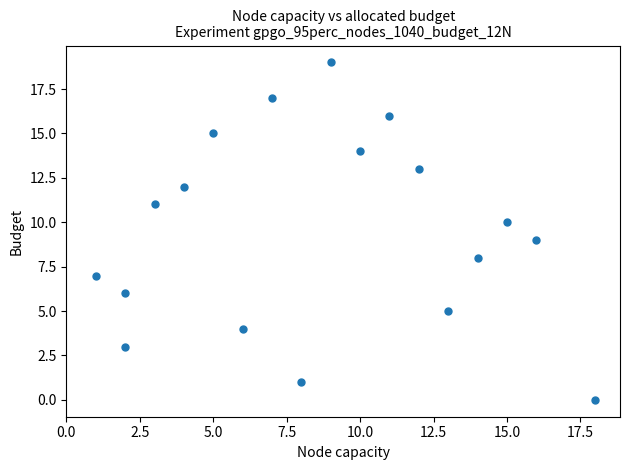

What is the range of Y values (max minus min)?

19